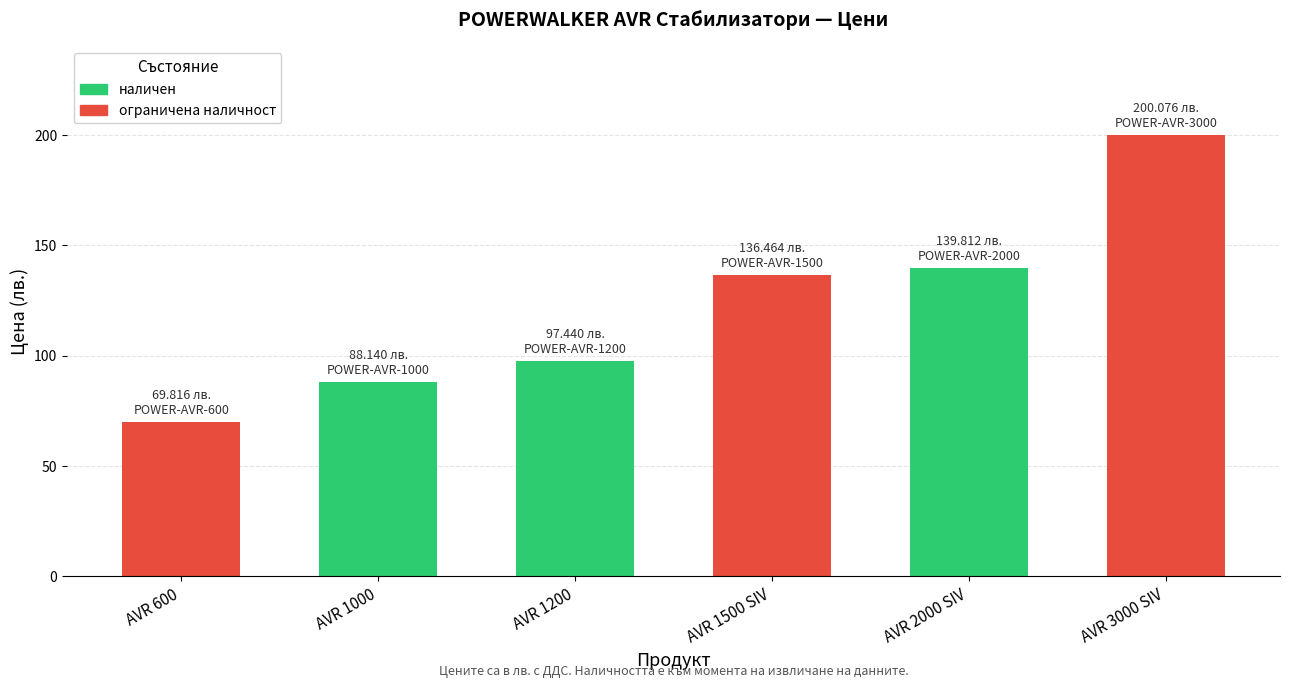

Does the chart contain any negative values?

No